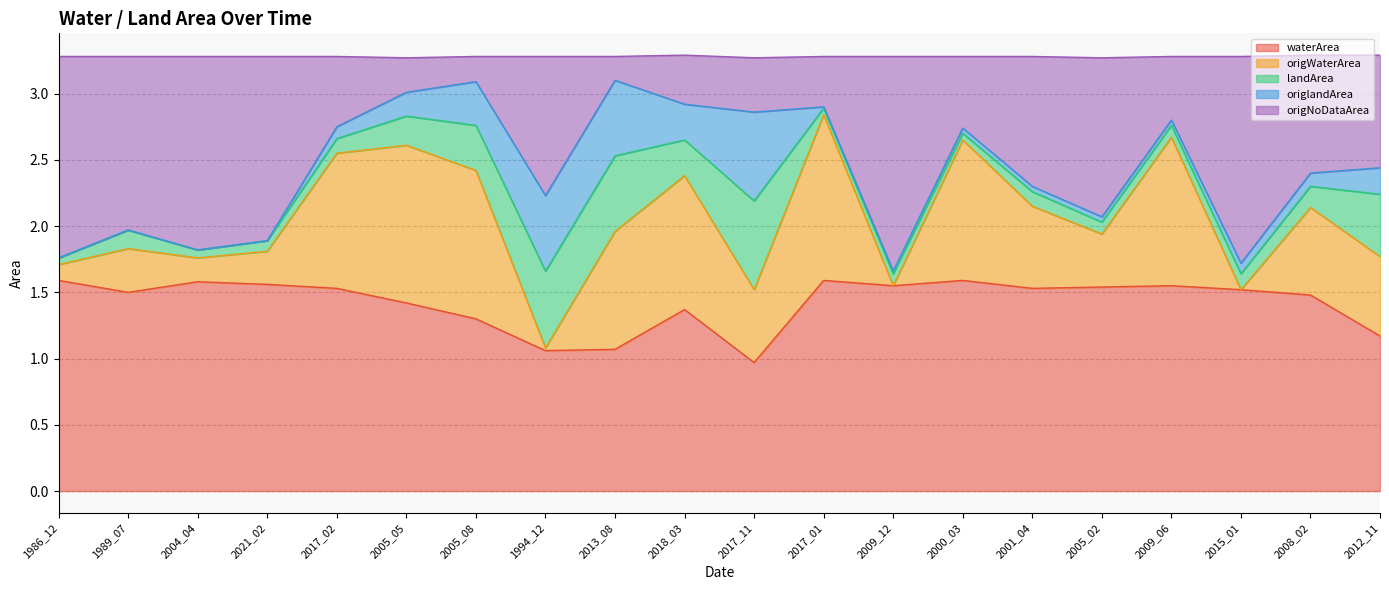

At which label does waterArea reach its minimum?

2017_11